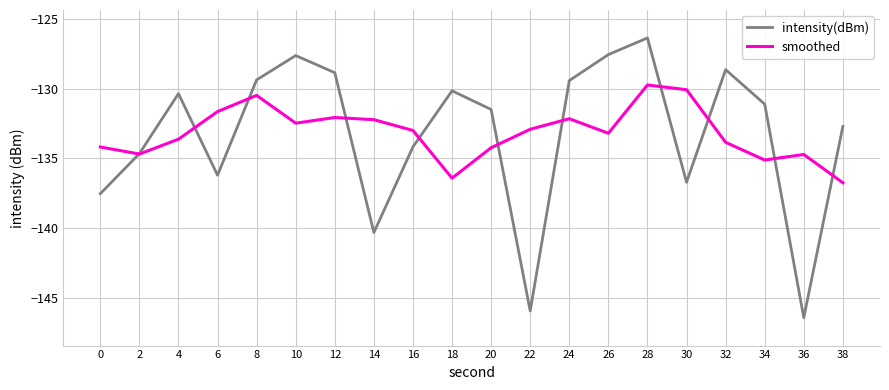

Rank the series at 0 from highest to lowest value.

smoothed, intensity(dBm)